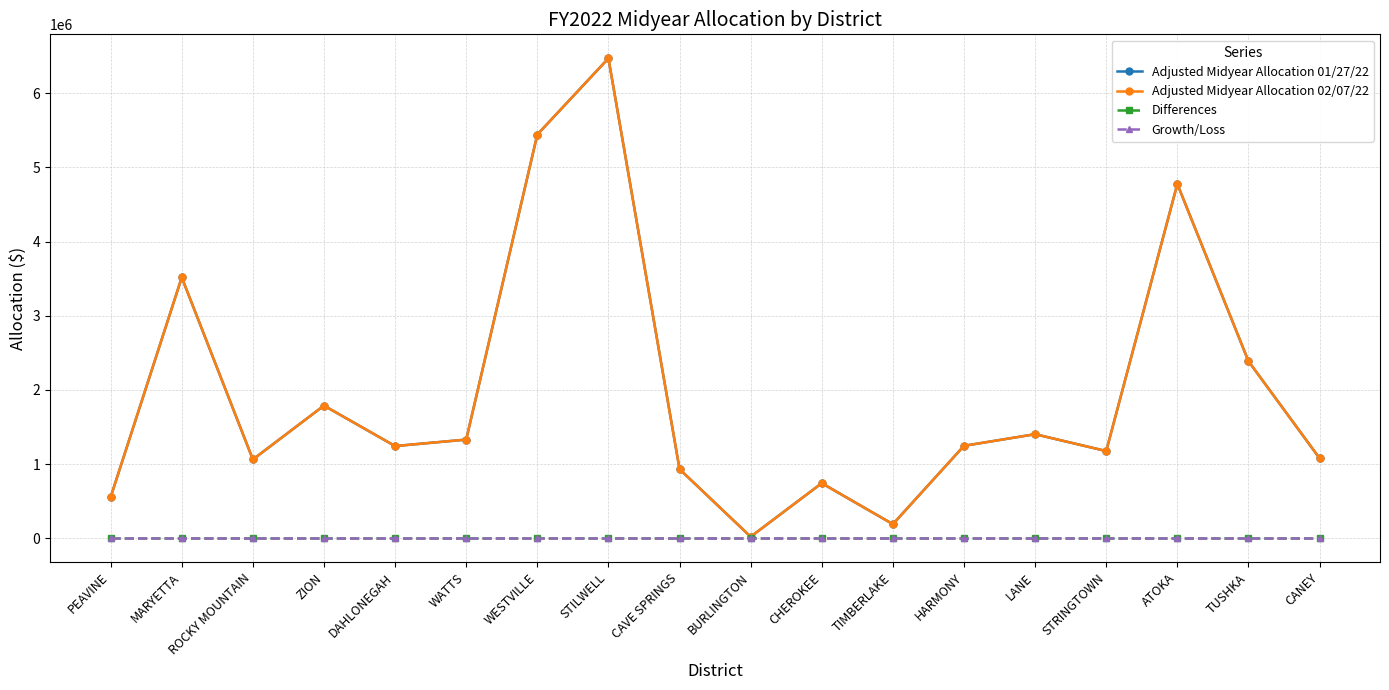

Rank the series by their maximum value, from lowest to highest.

Differences, Growth/Loss, Adjusted Midyear Allocation 01/27/22, Adjusted Midyear Allocation 02/07/22